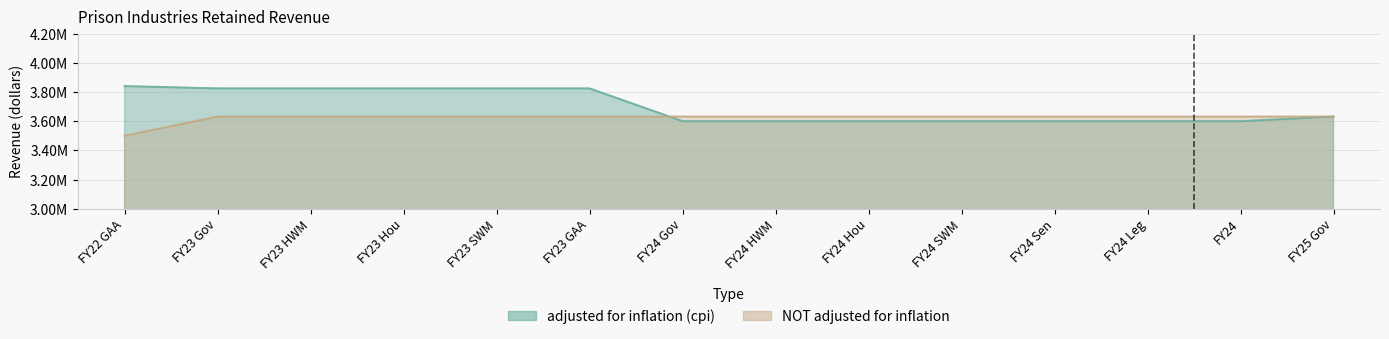

Rank the categories by adjusted for inflation (cpi) value from highest to lowest.

FY22 GAA, FY23 Gov, FY23 HWM, FY23 Hou, FY23 SWM, FY23 GAA, FY25 Gov, FY24 Gov, FY24 HWM, FY24 Hou, FY24 SWM, FY24 Sen, FY24 Leg, FY24